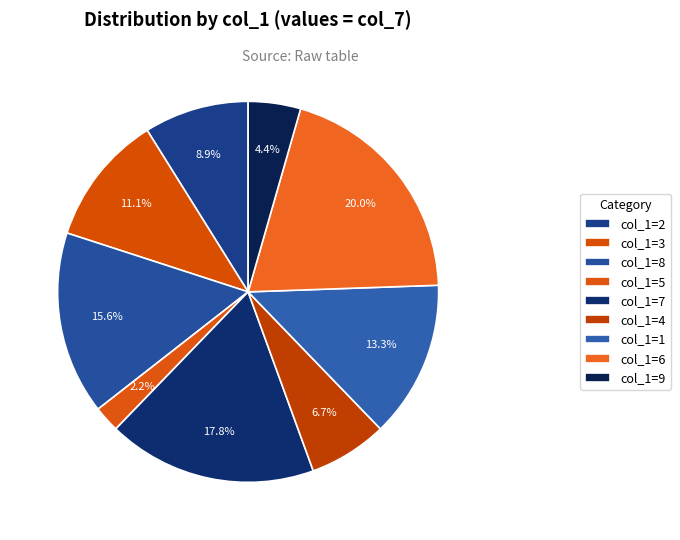

How many slices are in this pie chart?

9